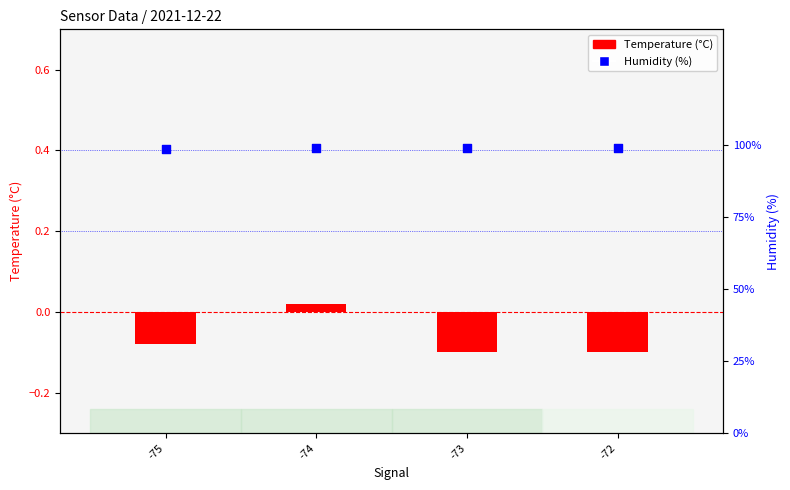

Which series has the largest total across all categories?

Humidity (%)